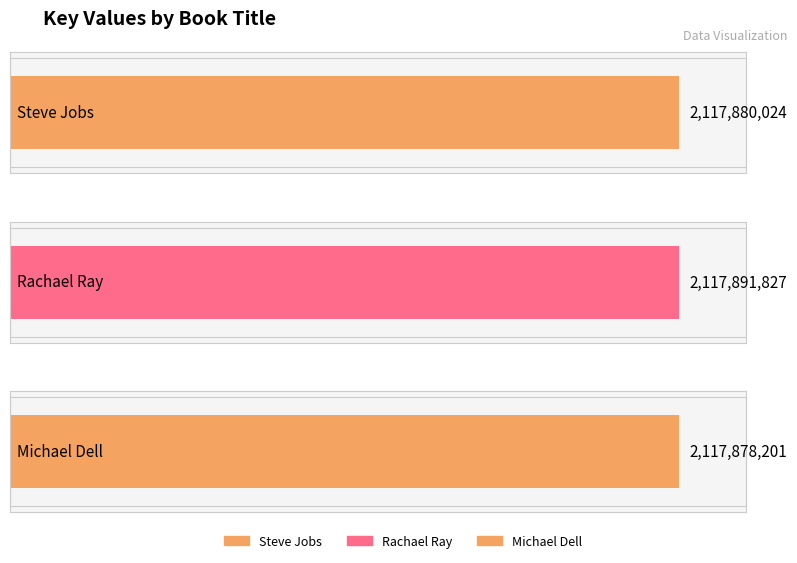

What is the value of the 2nd bar from the left?

2117891827